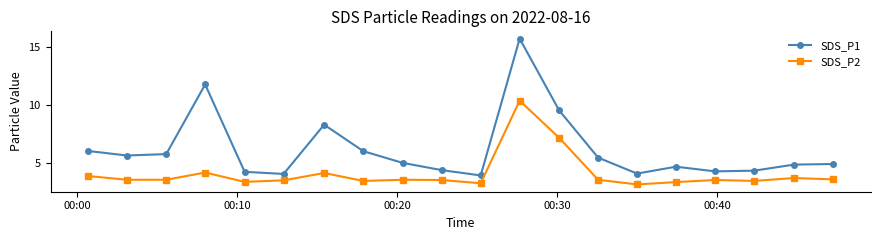

True or false: SDS_P1 and SDS_P2 intersect in this chart.

False